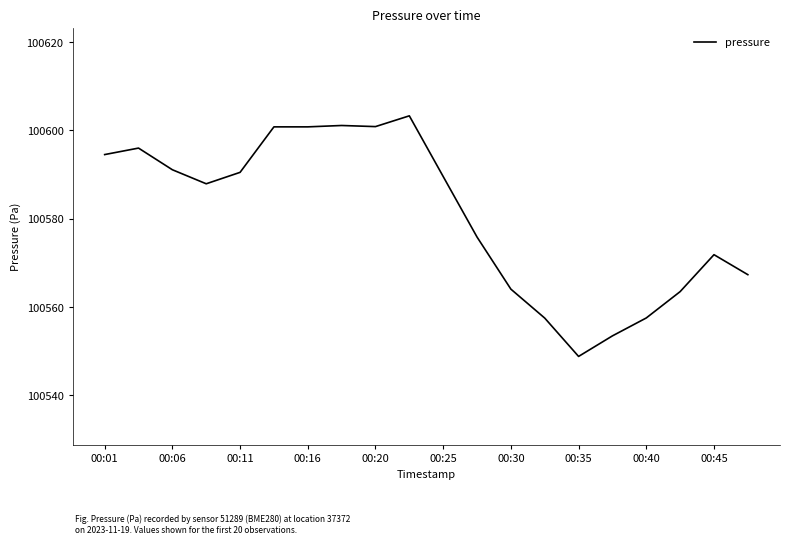

What is the minimum value shown in the chart?

100548.8